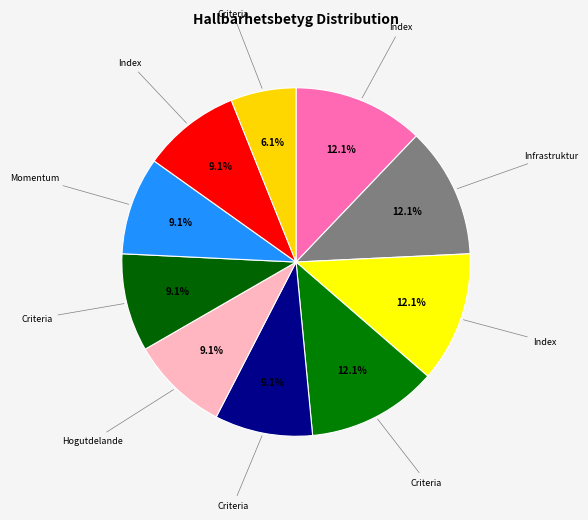

How many slices are in this pie chart?

10